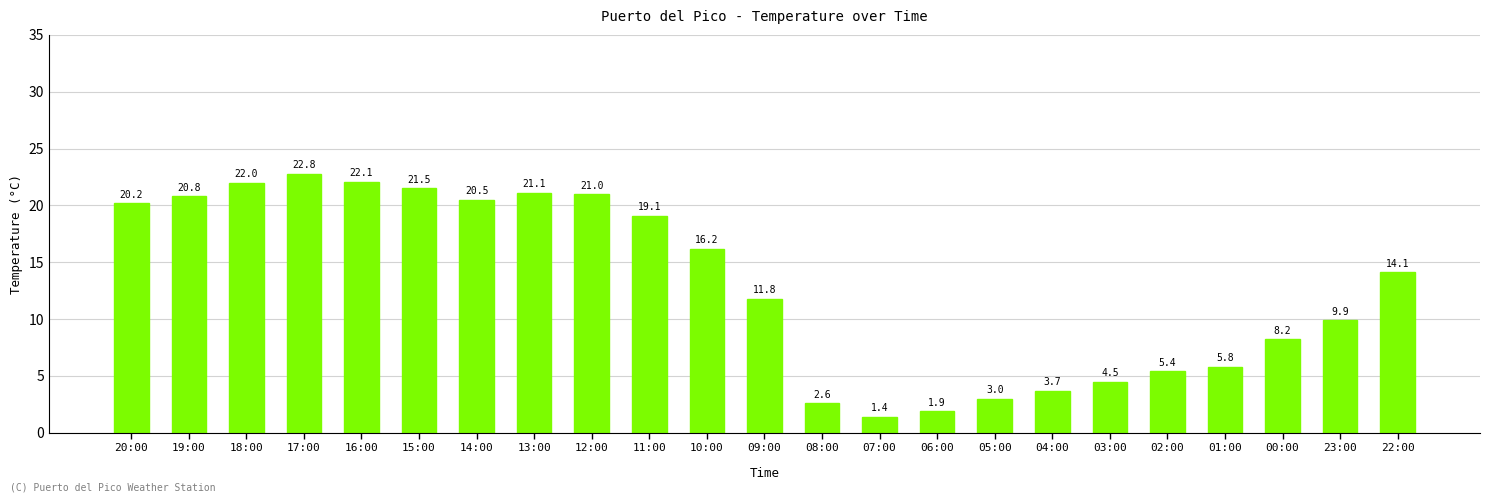

At which label is the value closest to 12?

09:00